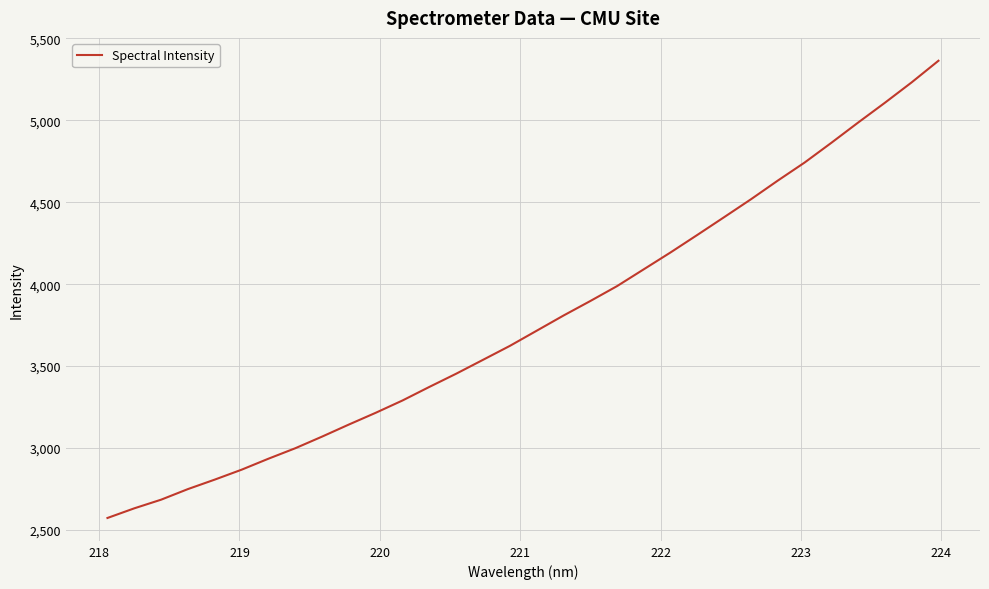

What is the difference between the maximum and minimum values?

2789.5